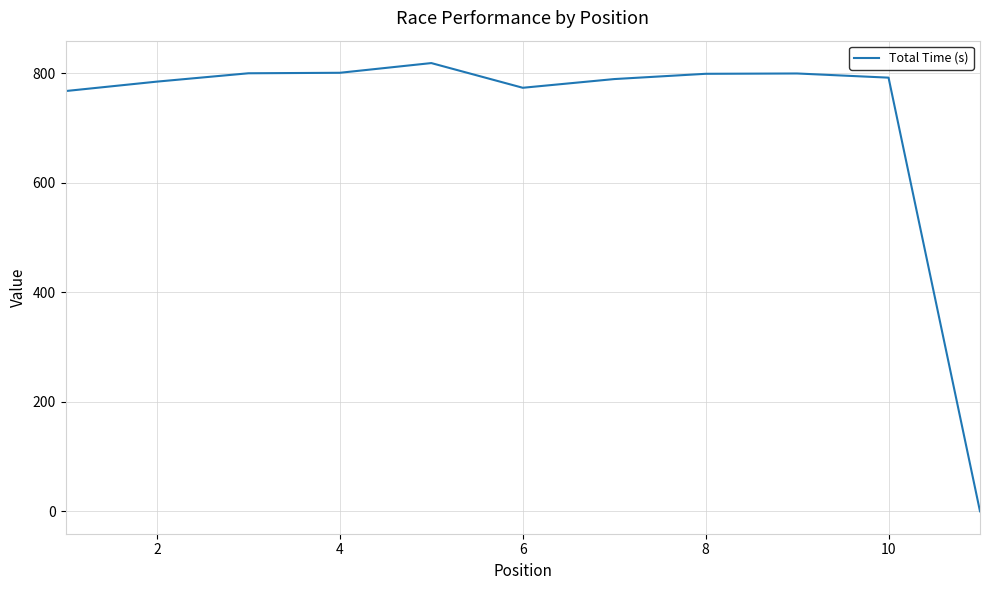

What is the difference between the maximum and minimum values?

818.8